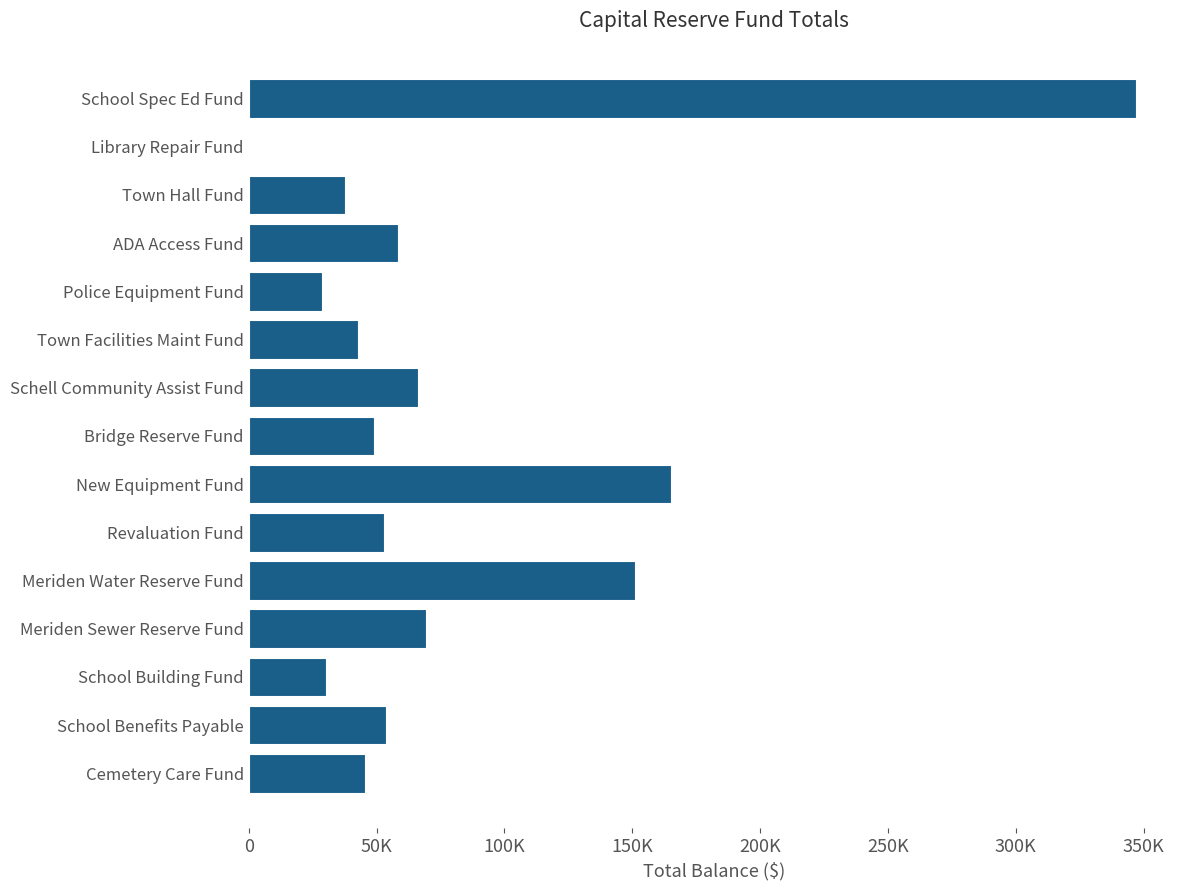

Are the bars horizontal?

Yes